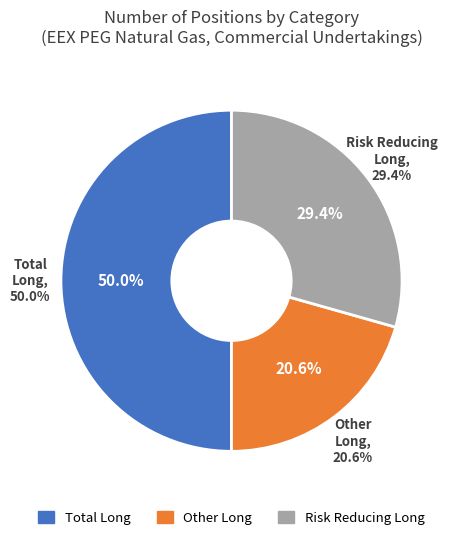

Count the number of slices in the pie.

3